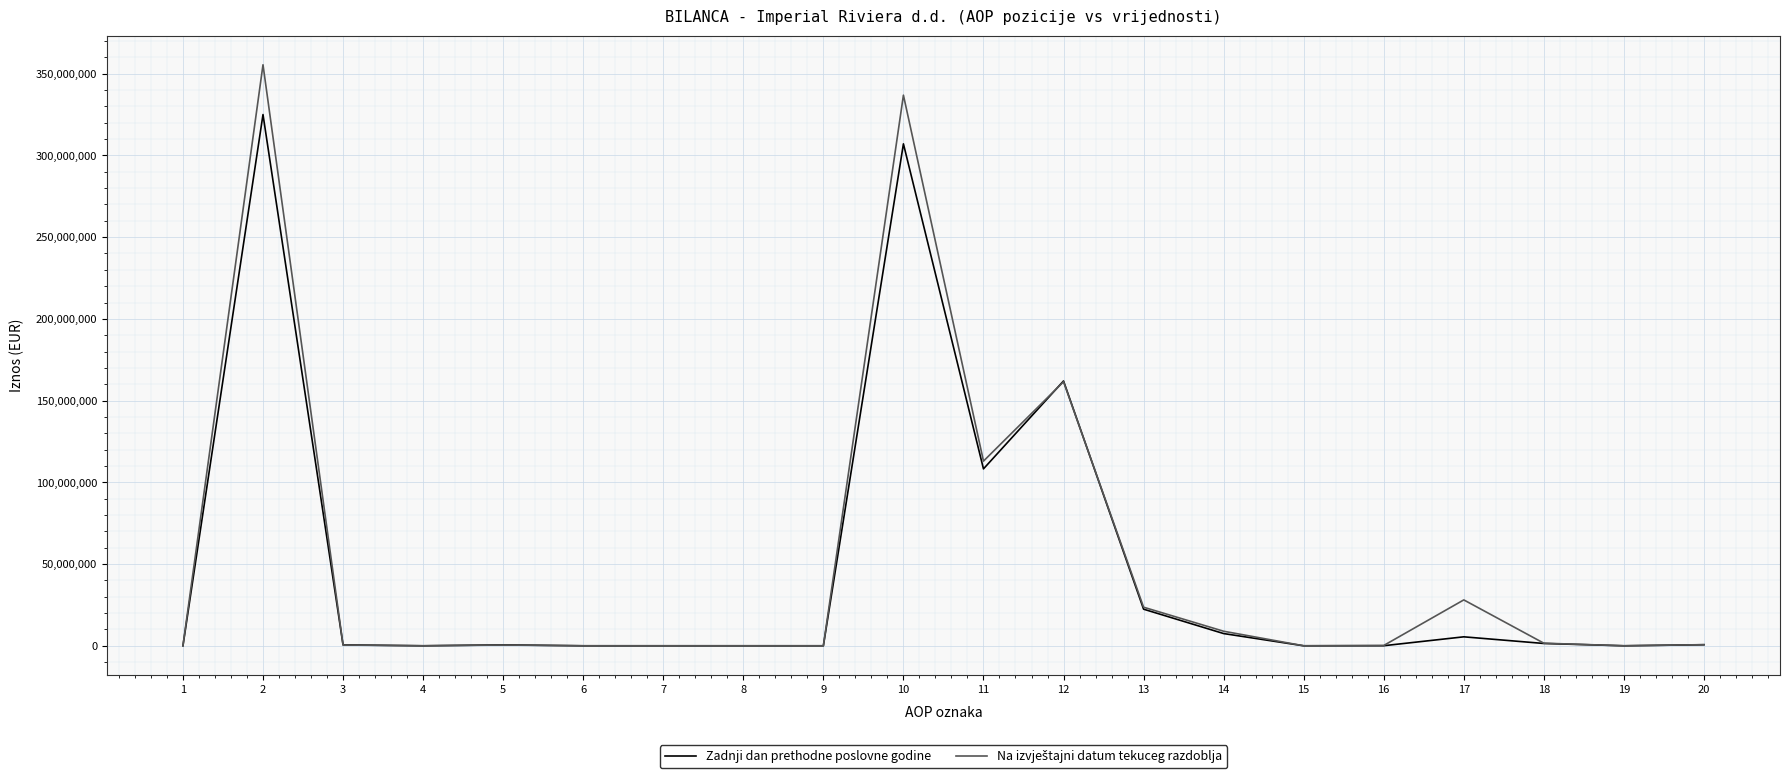

What is the greatest value displayed?

355448887